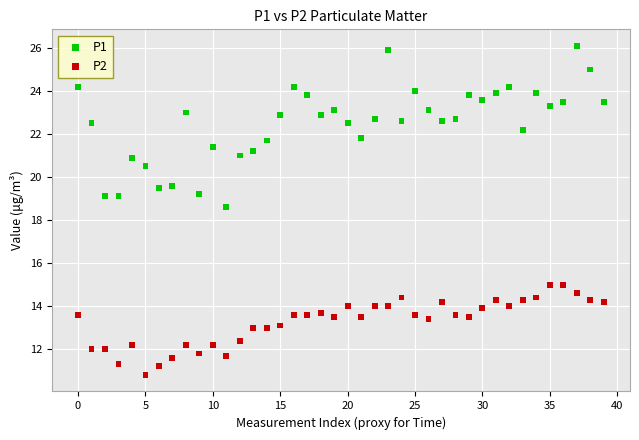

Across all data points, what is the range of Y values (max minus min)?

15.3